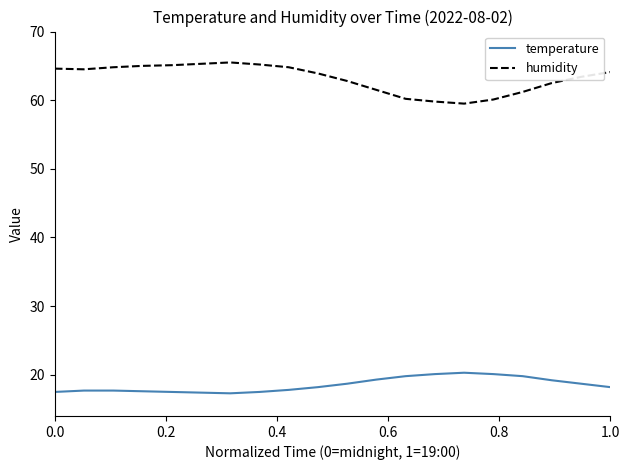

List the series in order of their peak value, lowest first.

temperature, humidity